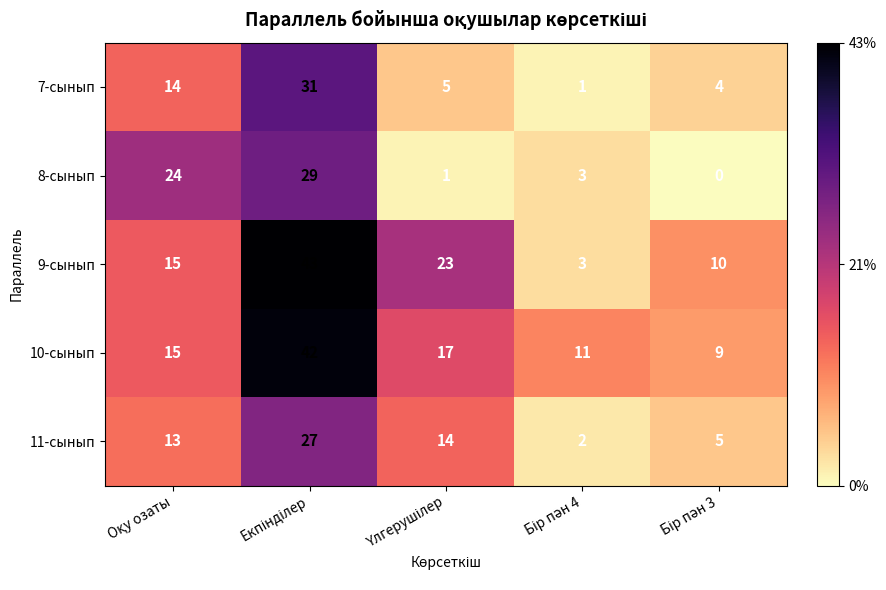

Count the number of categories in the chart.

5